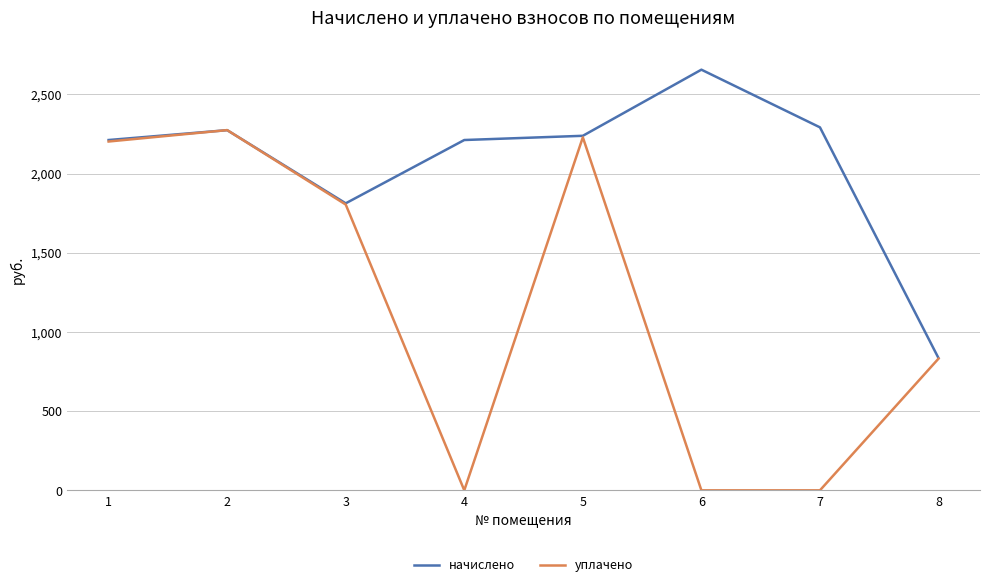

Which series has the largest total across all categories?

начислено